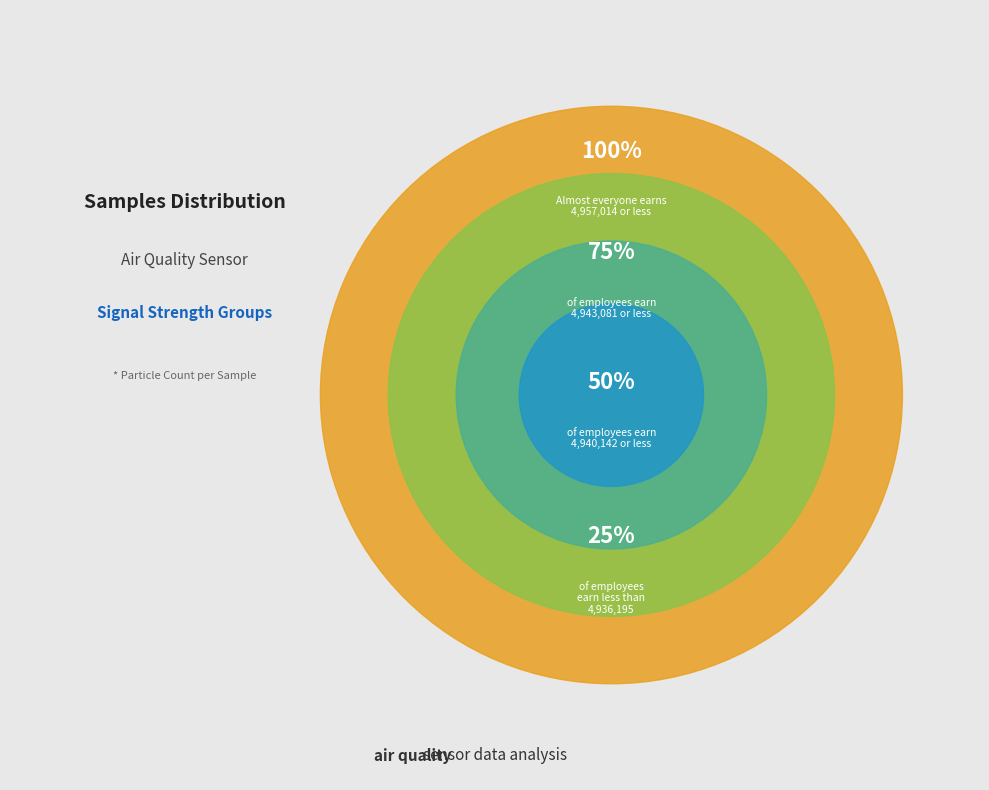

Approximately how many times larger is the value at 0 compared to 8?

1.0